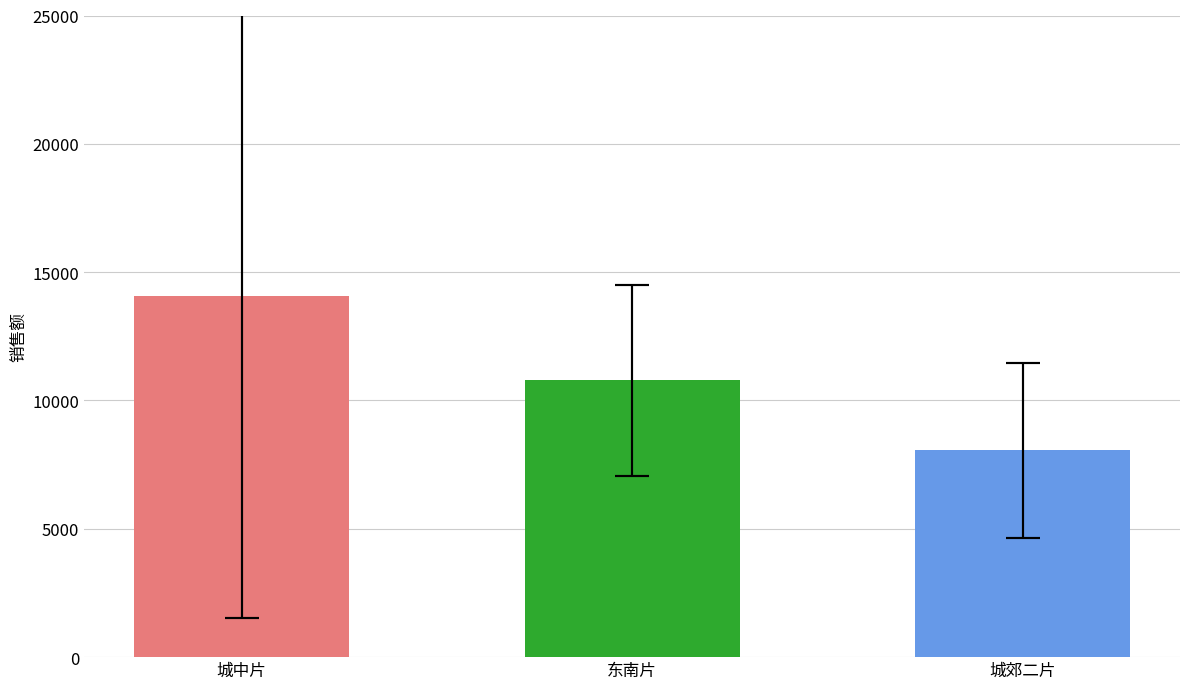

Is the value of 东南片 at 童子街药店 greater than the value of 城郊二片 at 中和街道柳荫街药店?

No